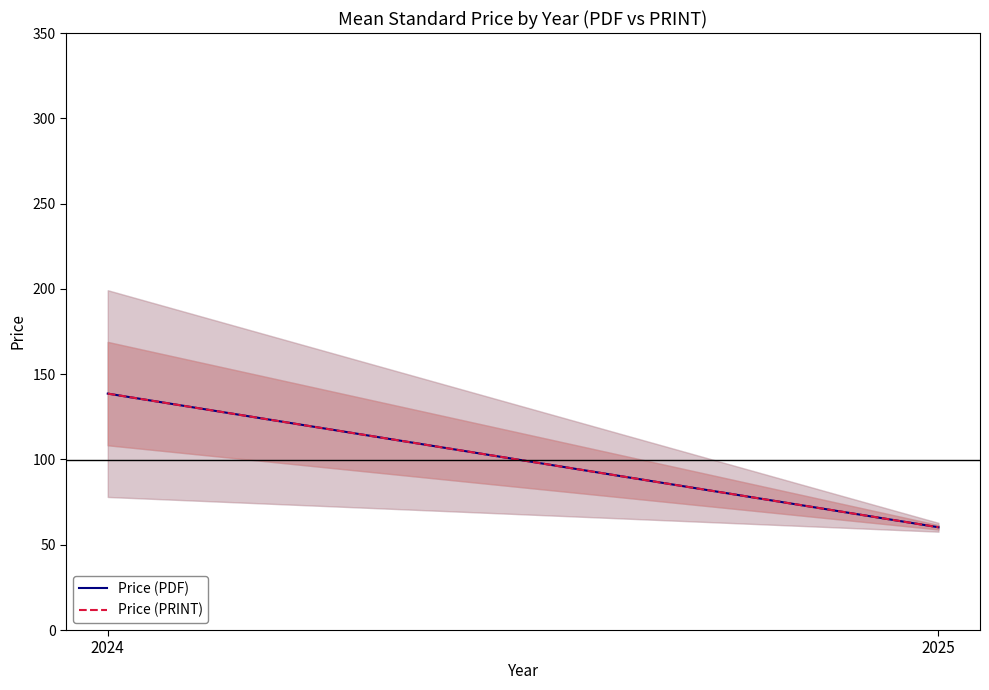

Where does the Price (PRINT) series first go above 138?

2024